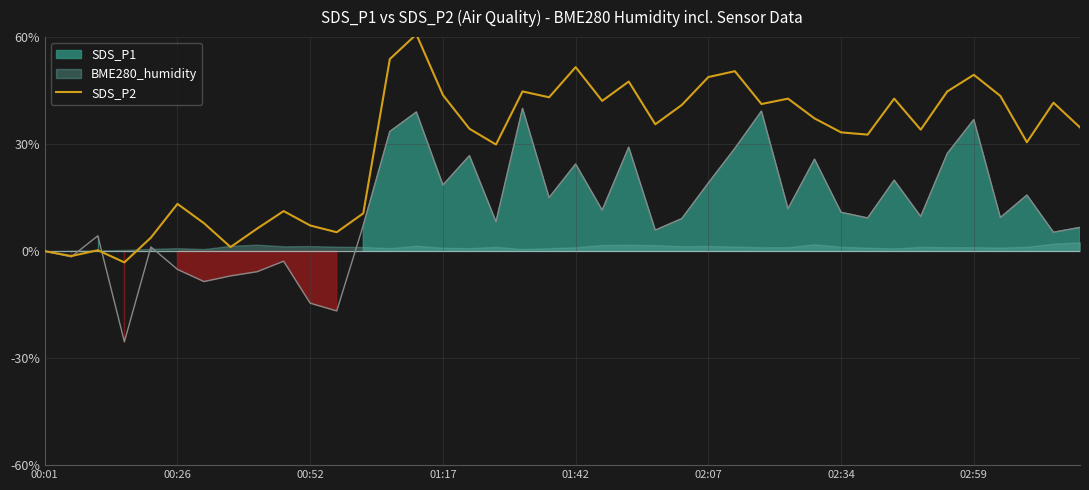

True or false: the data has more than 0 interior local peaks.

True